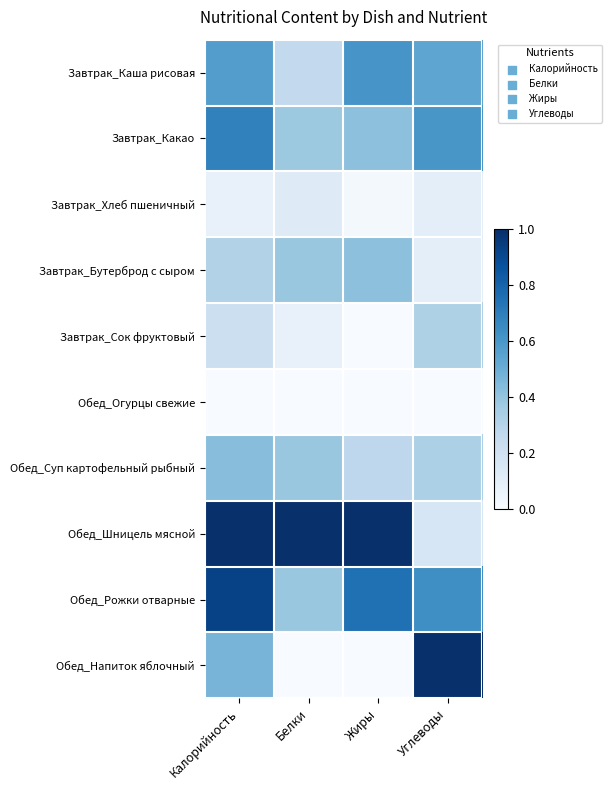

Rank the series at Калорийность from lowest to highest value.

Обед_Огурцы свежие, Завтрак_Хлеб пшеничный, Завтрак_Сок фруктовый, Завтрак_Бутерброд с сыром, Обед_Суп картофельный рыбный, Обед_Напиток яблочный, Завтрак_Каша рисовая, Завтрак_Какао, Обед_Рожки отварные, Обед_Шницель мясной